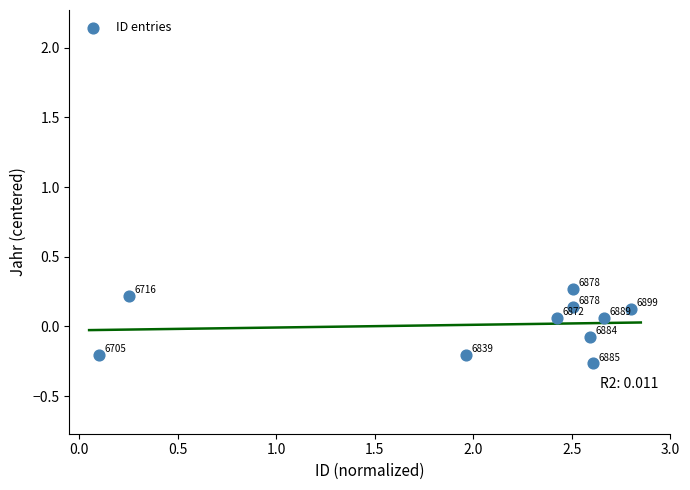

What is the average X value?

2.0